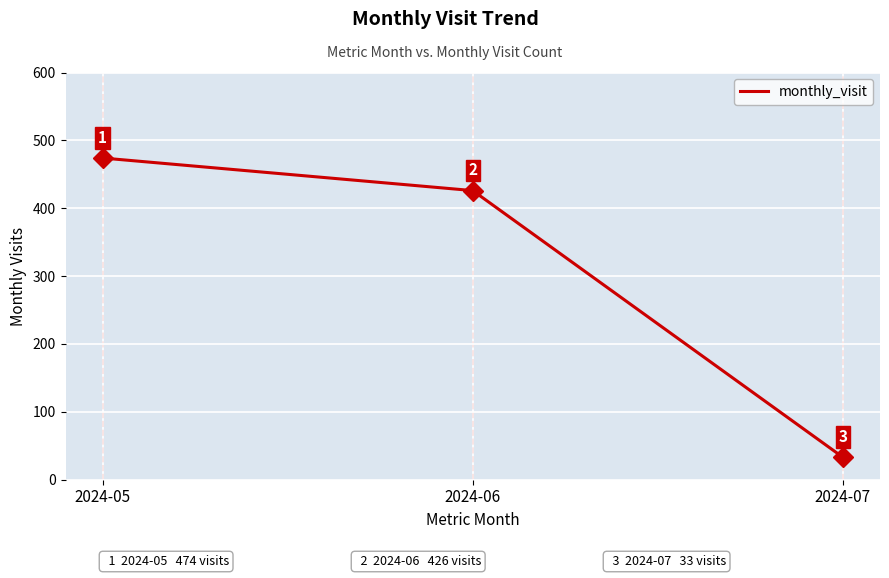

What value does the data have at 2024-05, to the nearest 10?

470